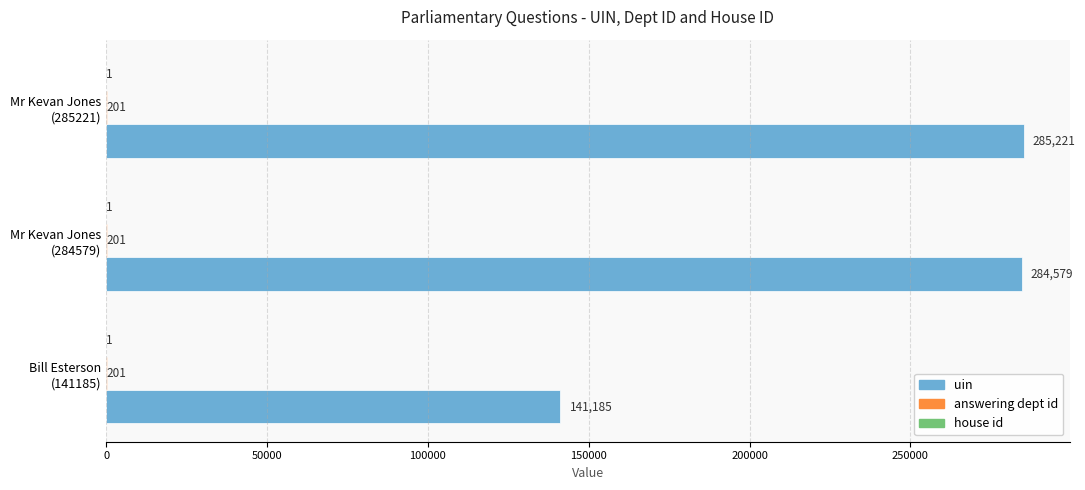

Which series has the largest total across all categories?

uin